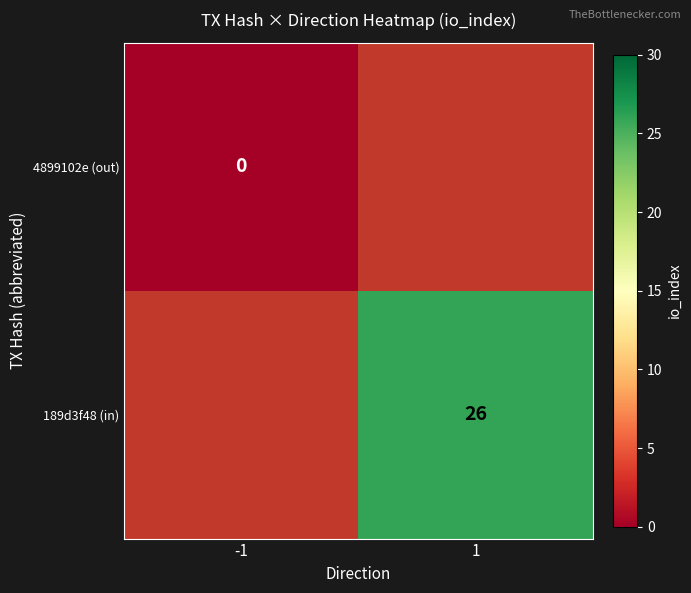

Between -1 and 1, which is larger?

1